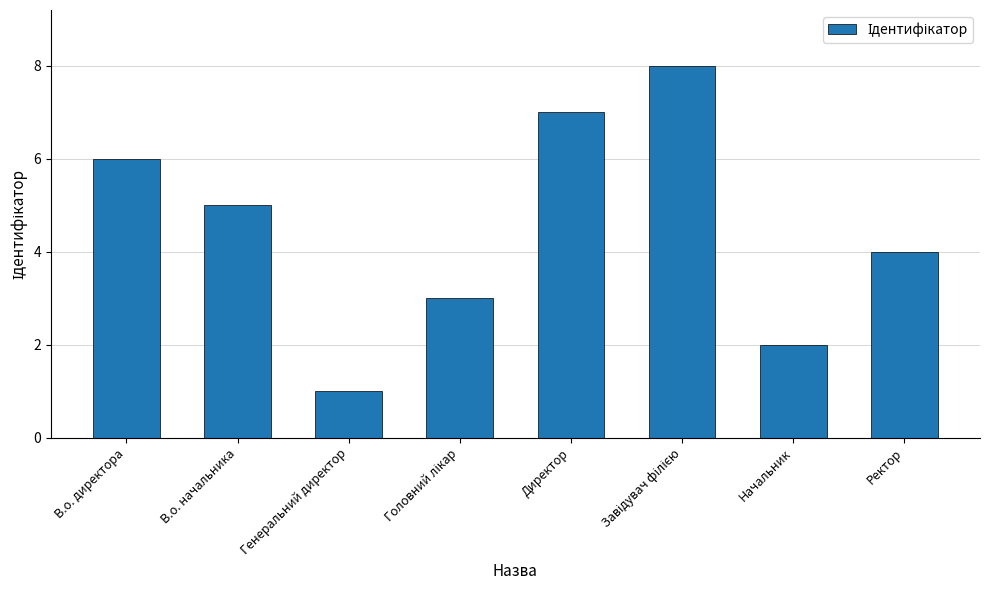

What is the approximate value at Ректор?

4